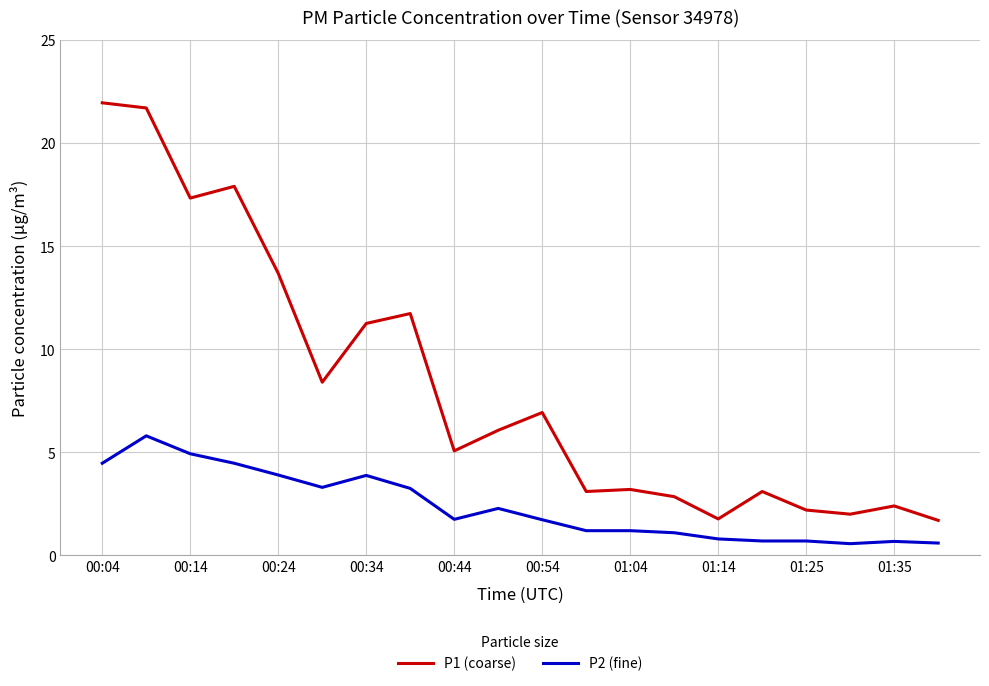

Which series has the largest range (max minus min)?

P1 (coarse)